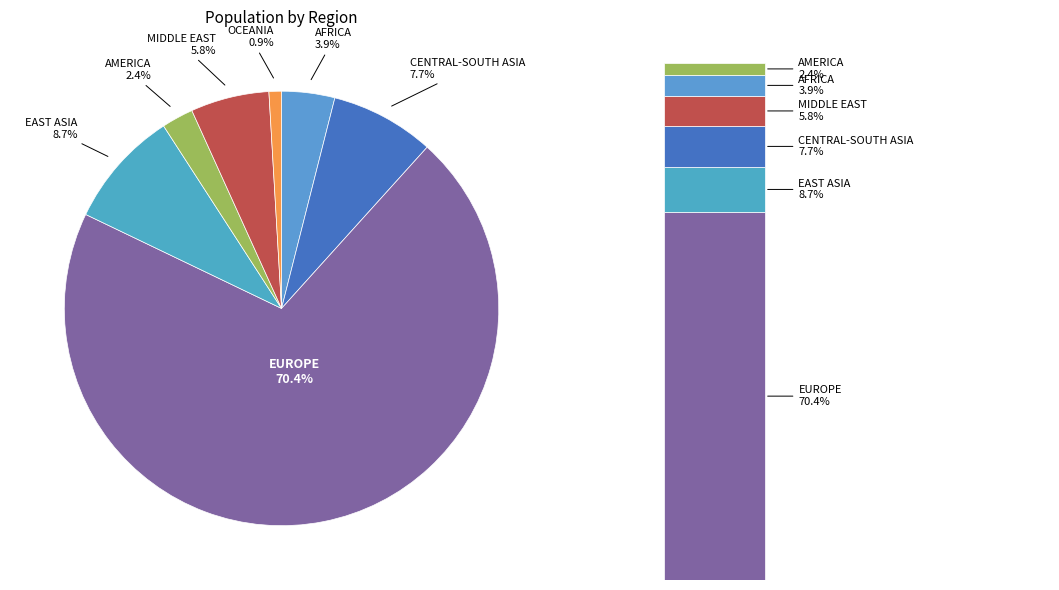

Which slice is the largest?

EUROPE